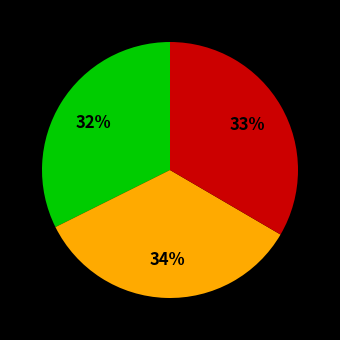

Is there a majority slice in this chart?

No